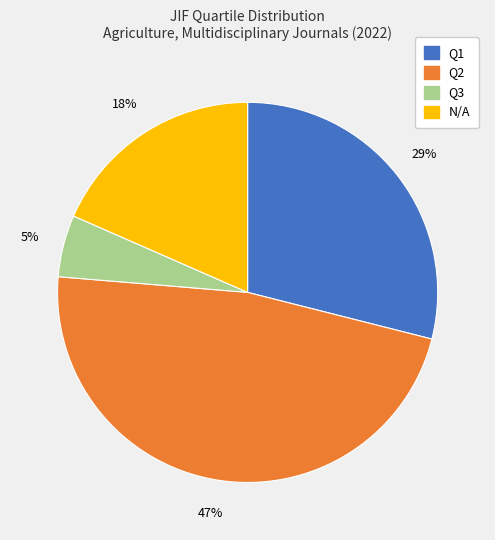

How many slices are in this pie chart?

4